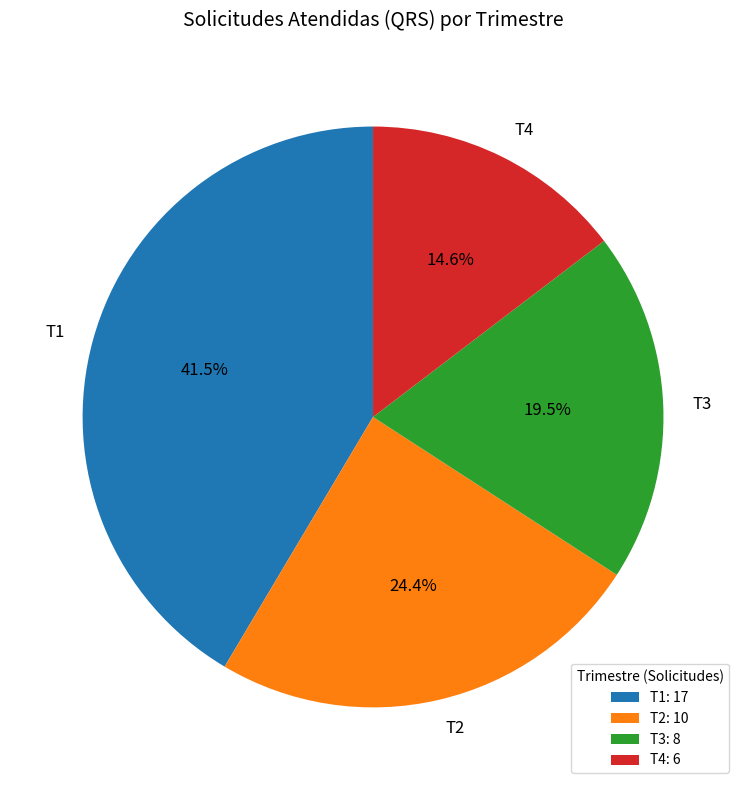

Count the number of slices in the pie.

4